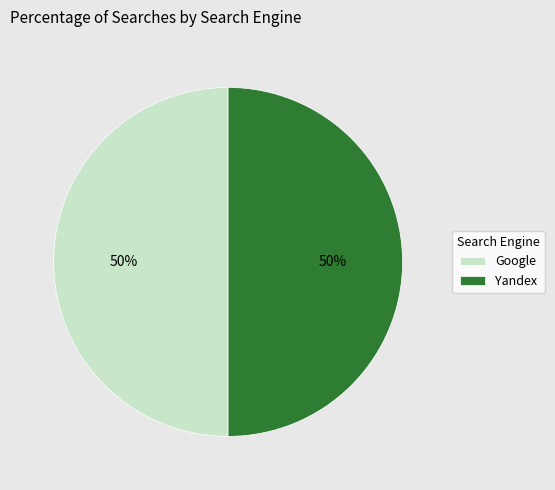

How many segments does this pie chart have?

2